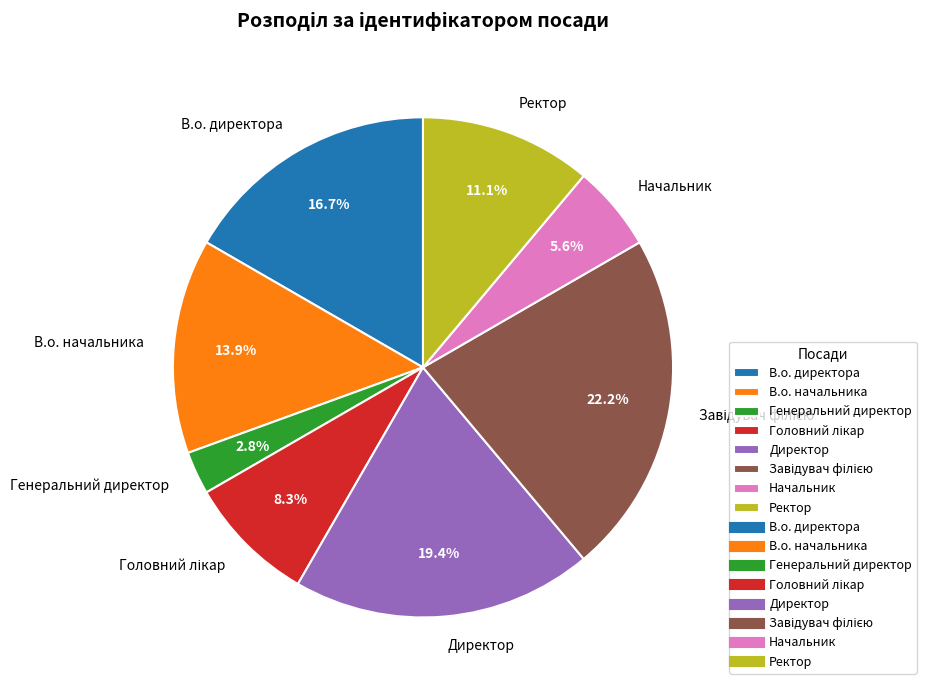

Does any single category account for the majority?

No